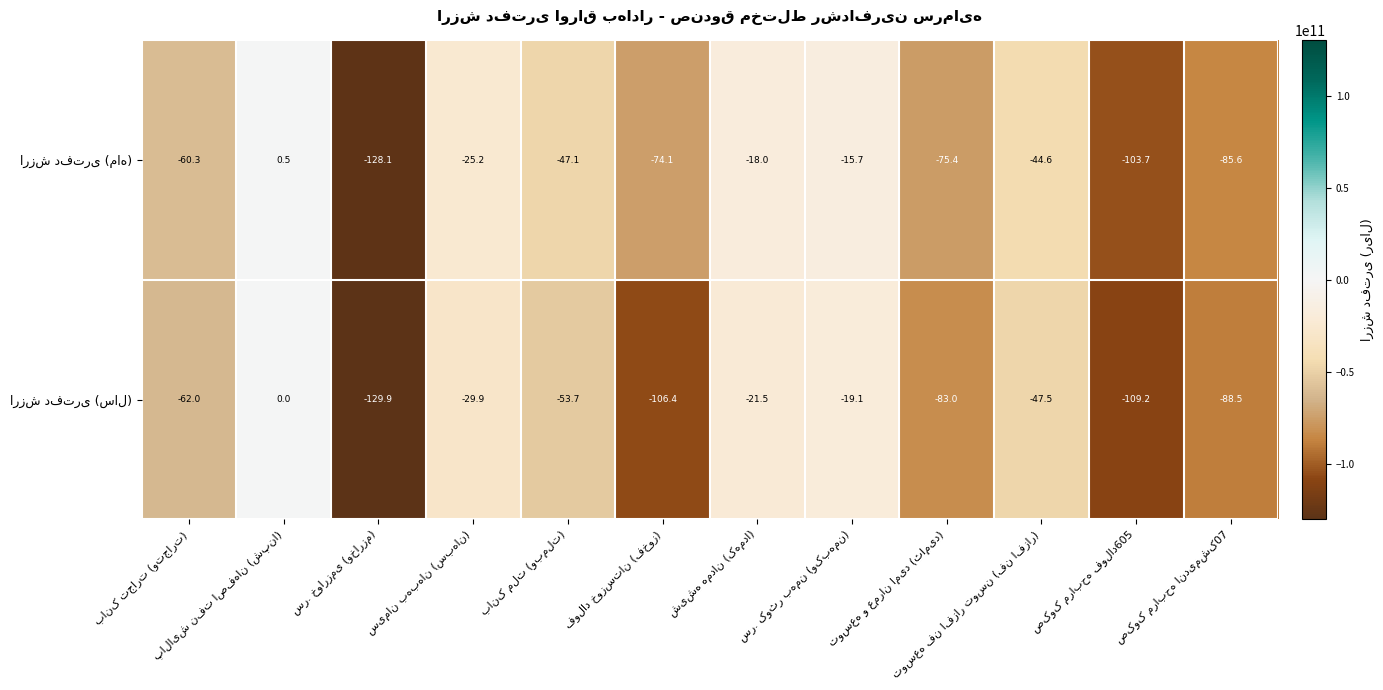

What is the greatest value displayed?

0.5